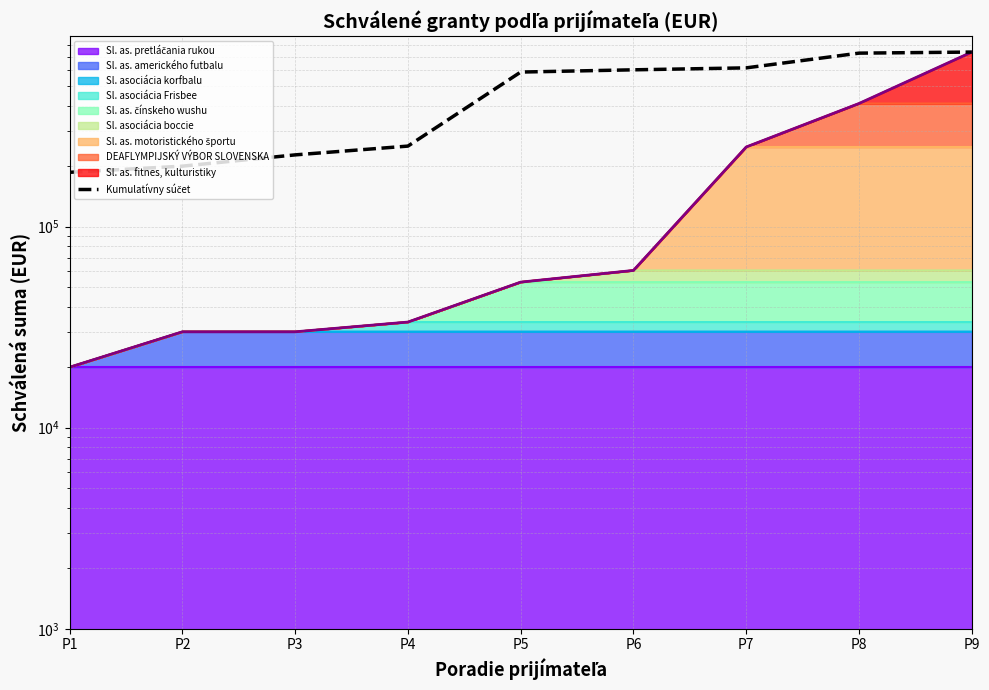

What is the smallest value displayed?

186436.1